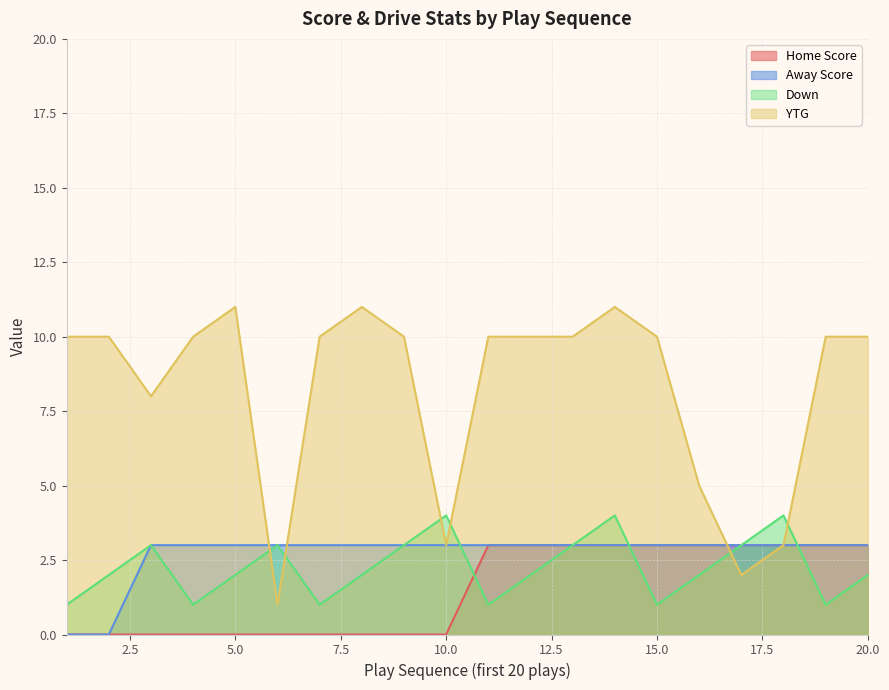

What is the average value of the YTG series?

8